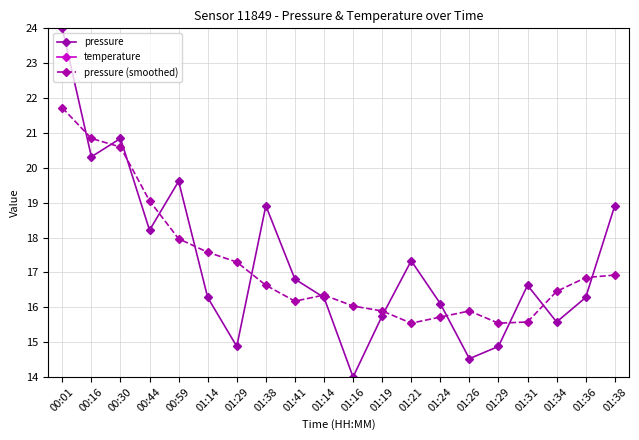

True or false: pressure (smoothed) has a value of 8.5 at 00:59.

False